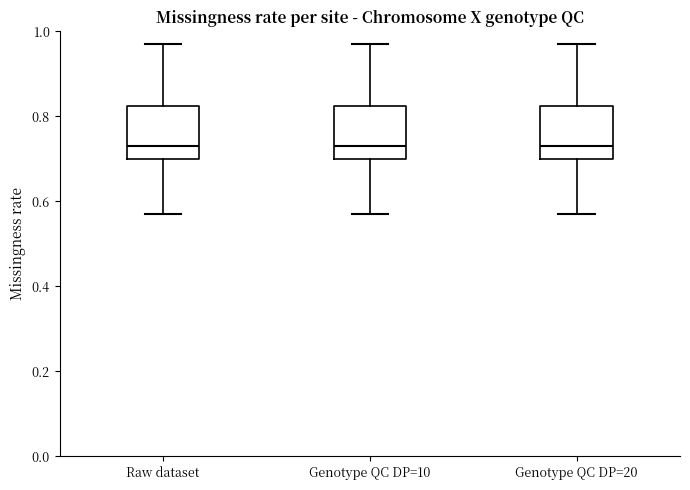

Where does the lower whisker of the box for Genotype QC DP=20 end on the y-axis? The values are not printed on the chart, so give them approximately, as read against the axis.

0.58